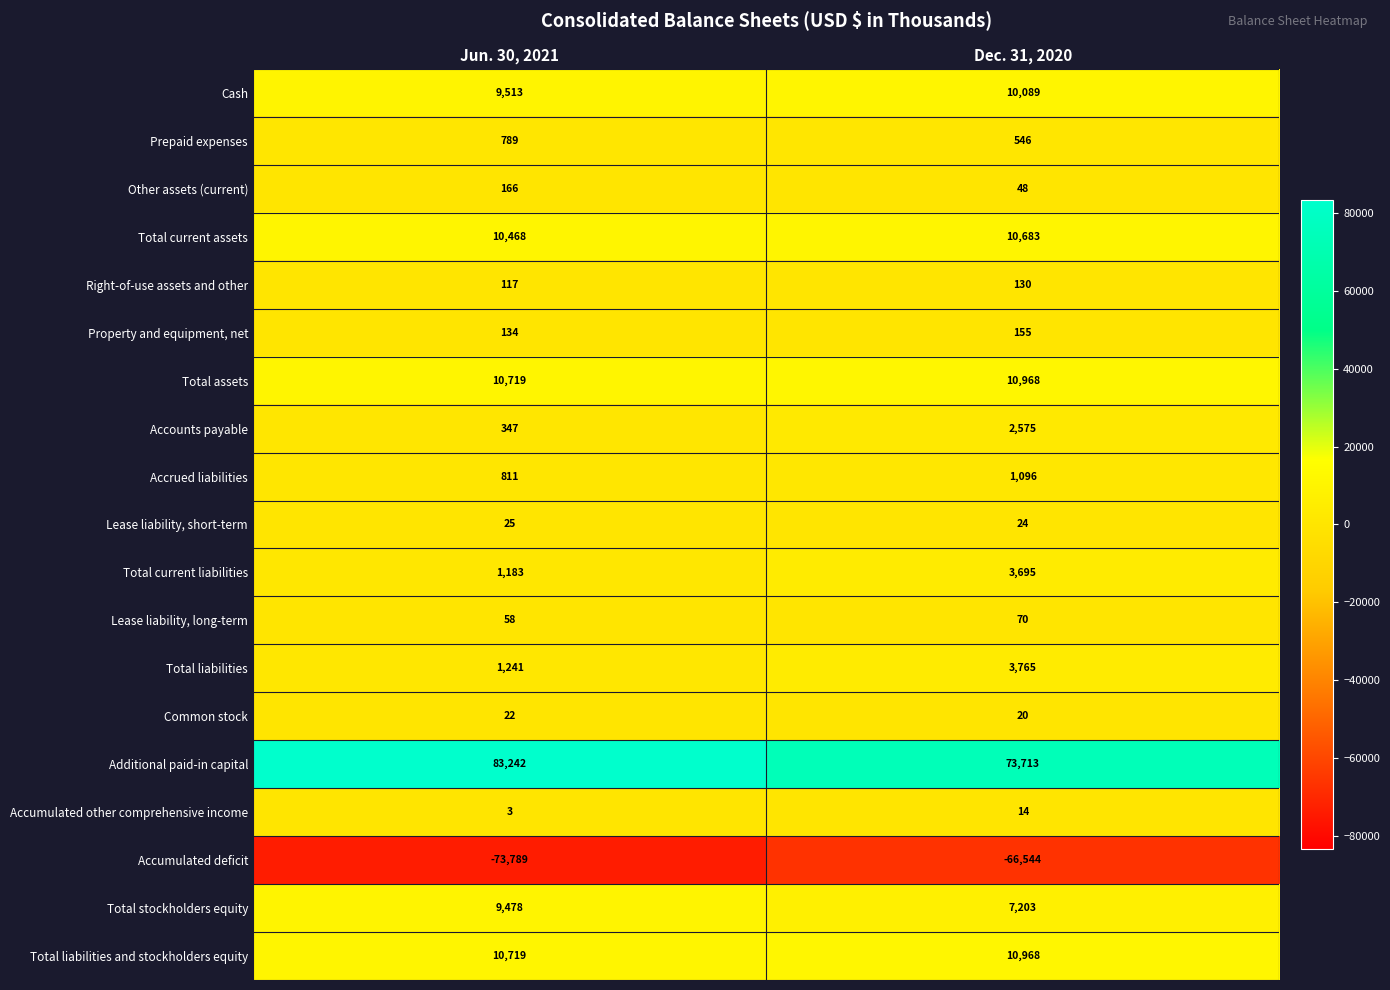

What is the sum of the Accrued liabilities values at Dec. 31, 2020 and Jun. 30, 2021?

1907